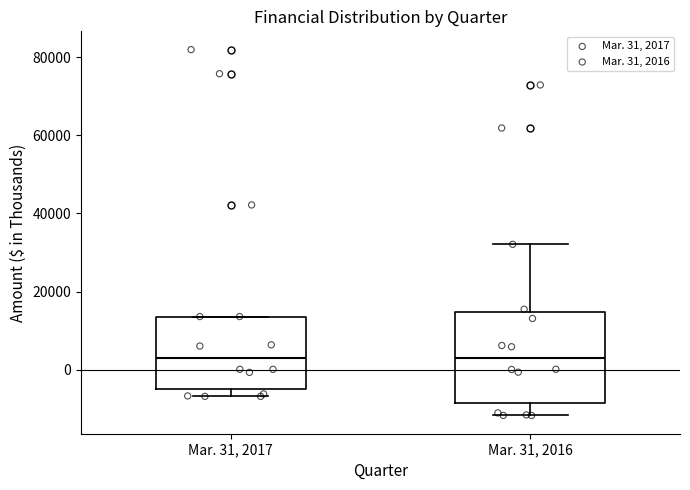

Reading left to right, transcribe this box plot: for each box, give where its median line is, the range the box spans, and where its two whiskers end, as read against the y-axis. The values are not printed on the chart, so give them approximately, as read against the axis.

Mar. 31, 2017: median 4000, box -4000 to 14000, whiskers -6000 to 14000
Mar. 31, 2016: median 4000, box -8000 to 14000, whiskers -12000 to 32000